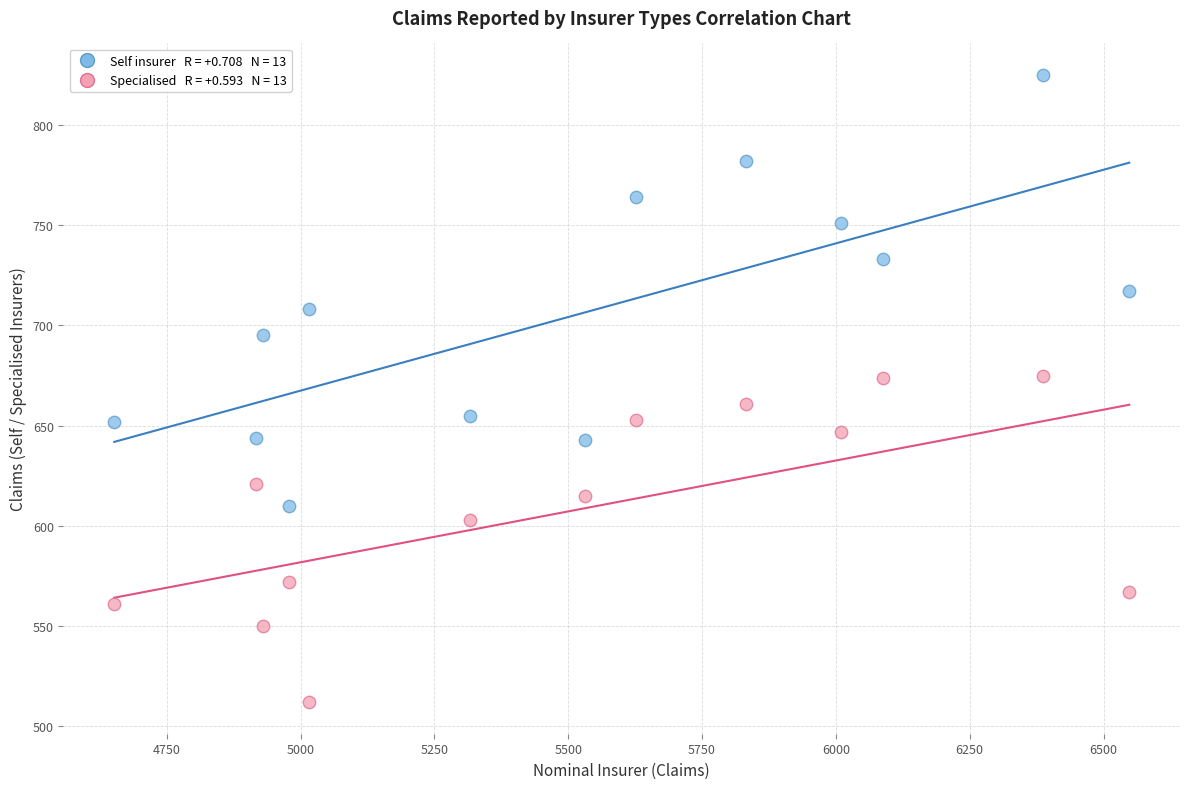

Across all data points, what is the range of X values (max minus min)?

1896